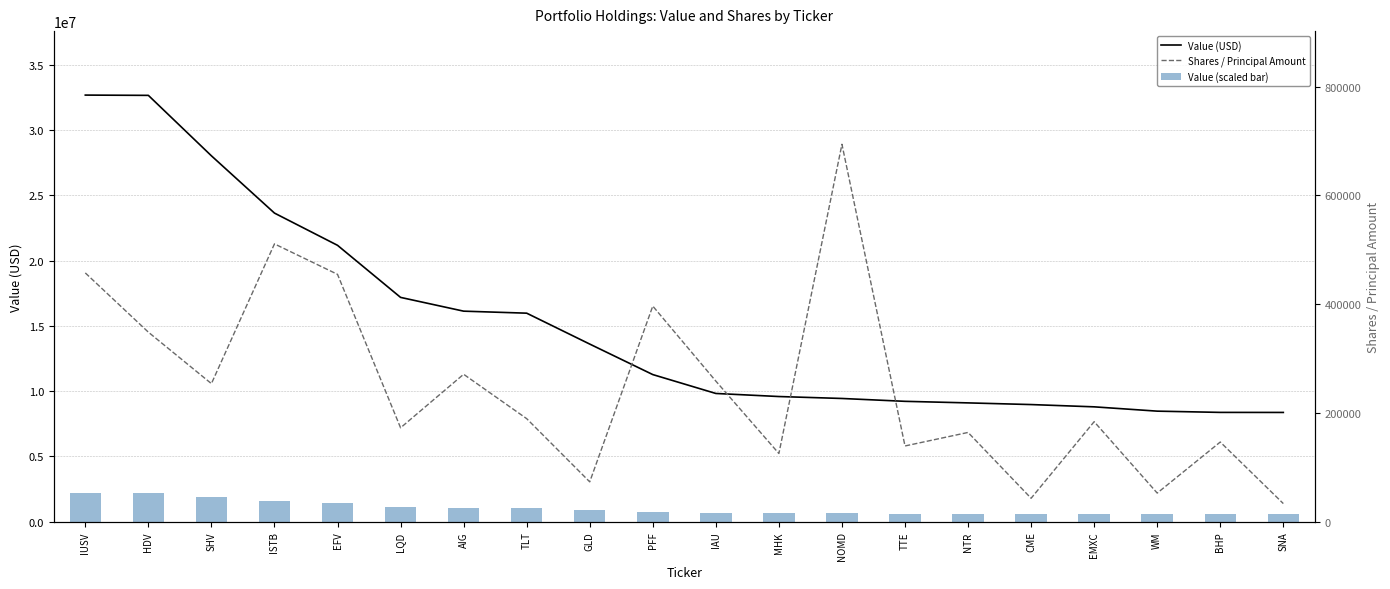

What is the total value across all series at ISTB?

25729706.3